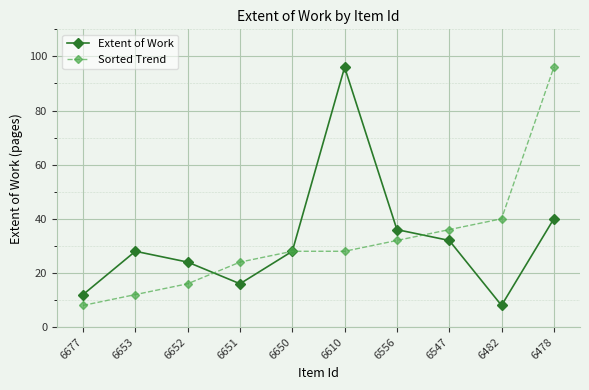

What is the total value across all series at 6482?

48